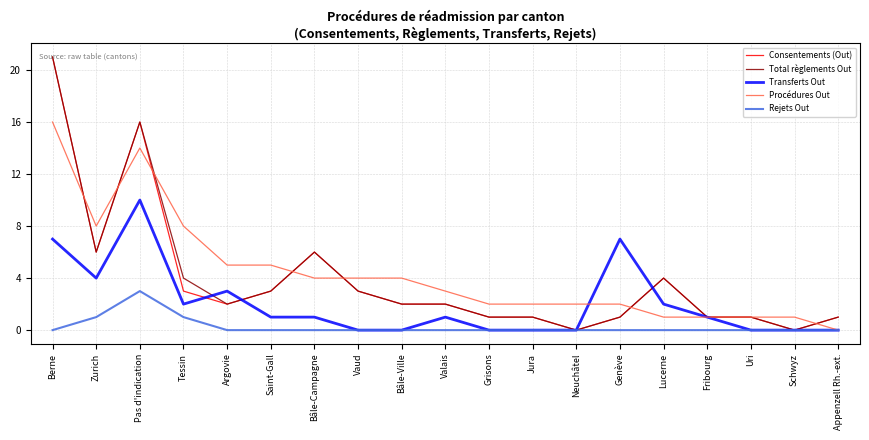

What position from the left is Bâle-Campagne?

7